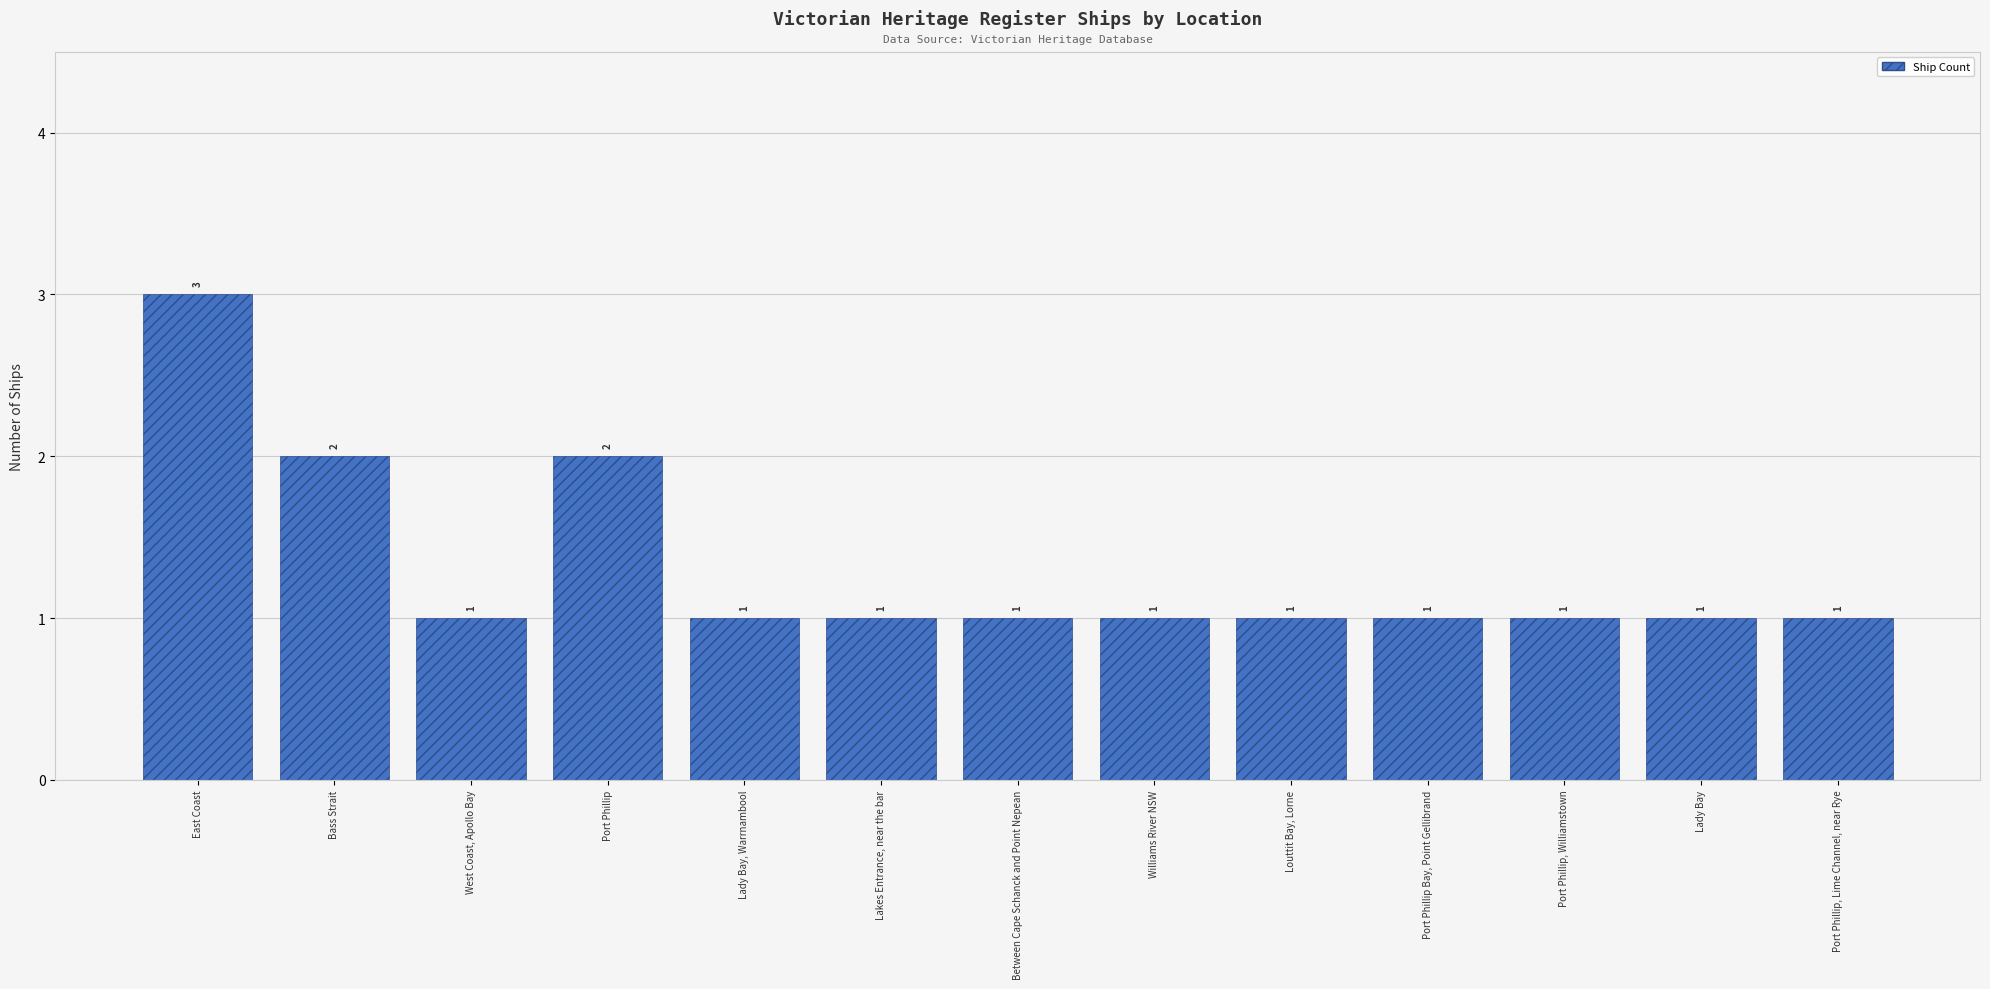

What is the minimum value shown in the chart?

1